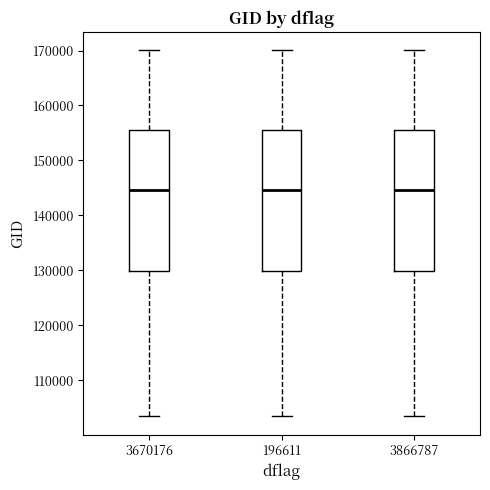

Where is the upper edge of the box at x = 3866787 on the y-axis? The values are not printed on the chart, so give them approximately, as read against the axis.

155000